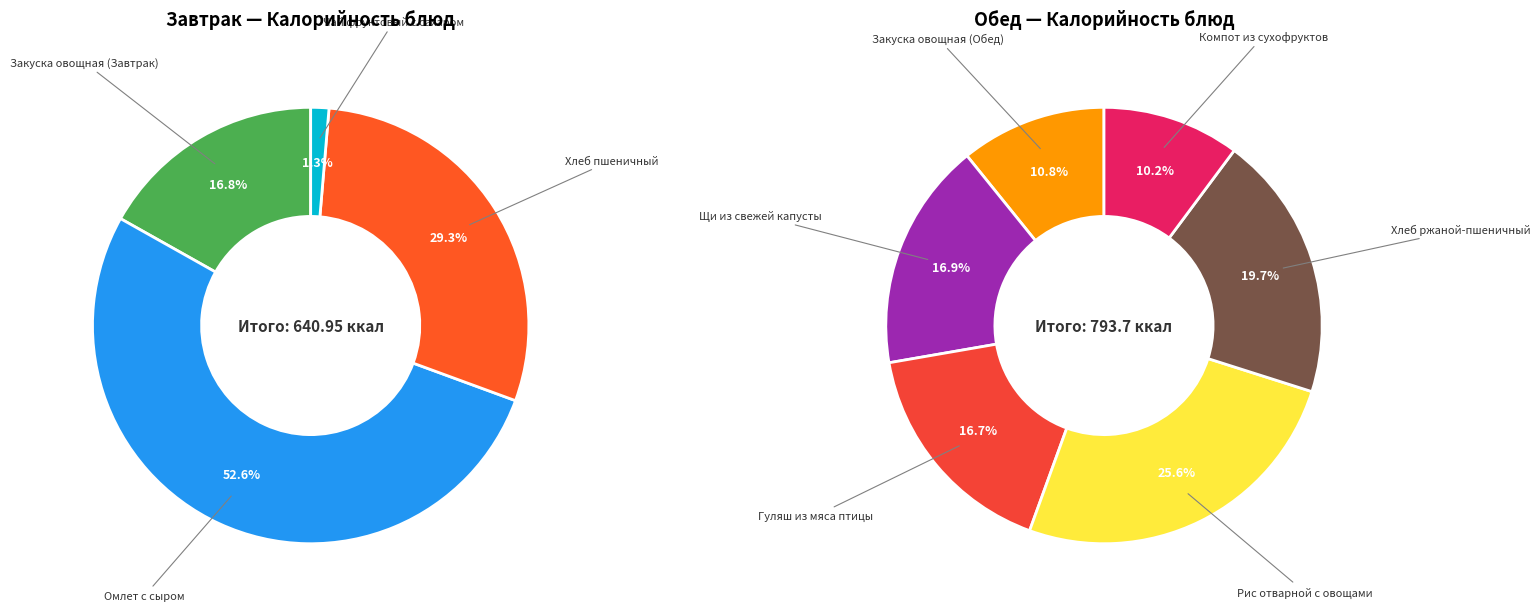

Which slice is the smallest?

Чай фруктовый с сахаром